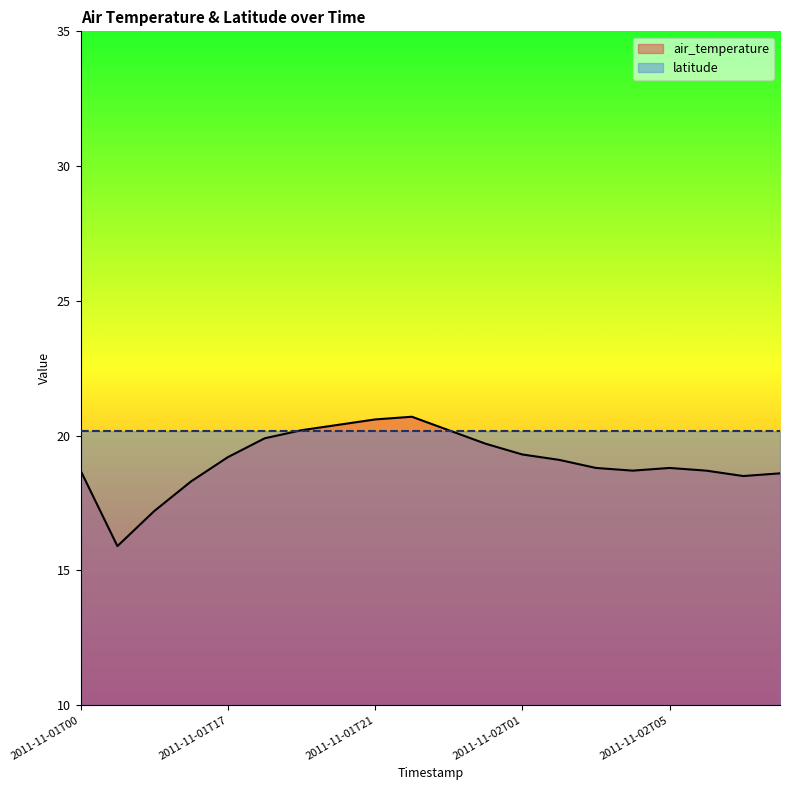

How many interior local peaks (higher than both neighbors) does the data have?

2